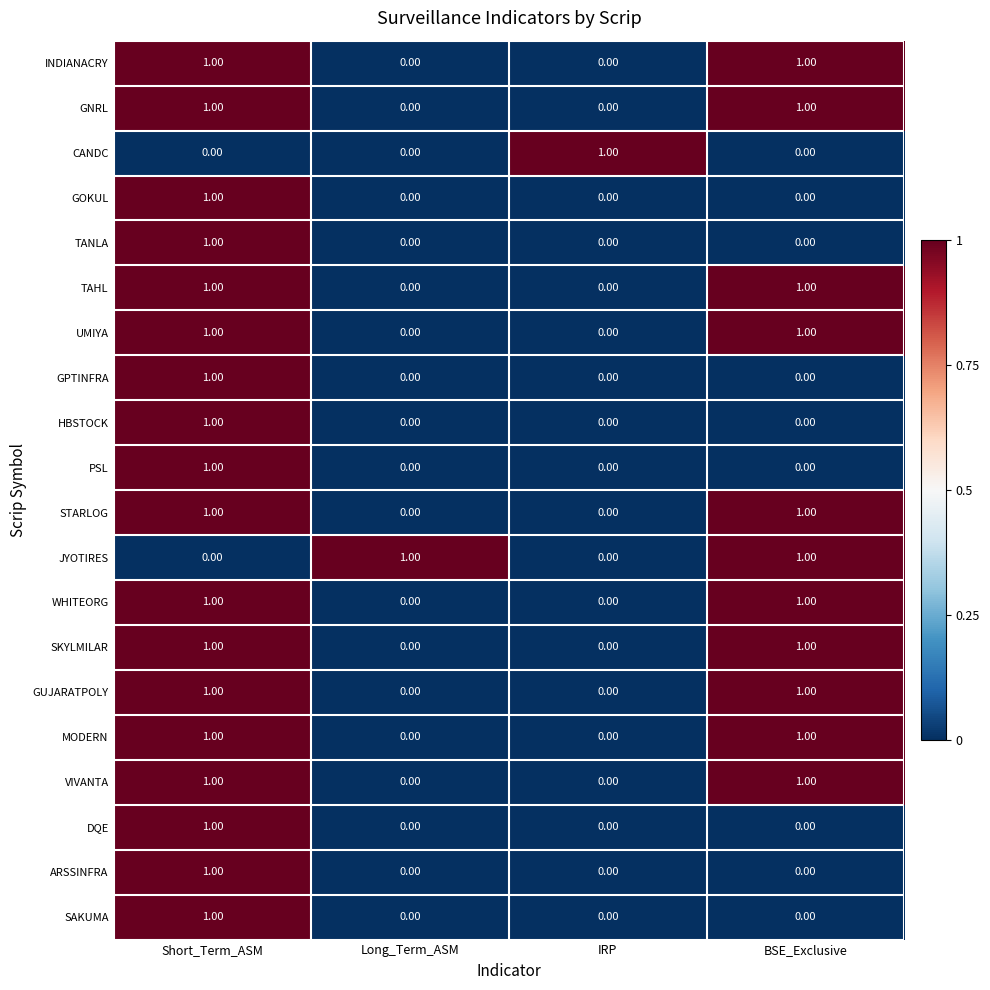

Is the value of GUJARATPOLY at BSE_Exclusive greater than the value of TANLA at BSE_Exclusive?

Yes